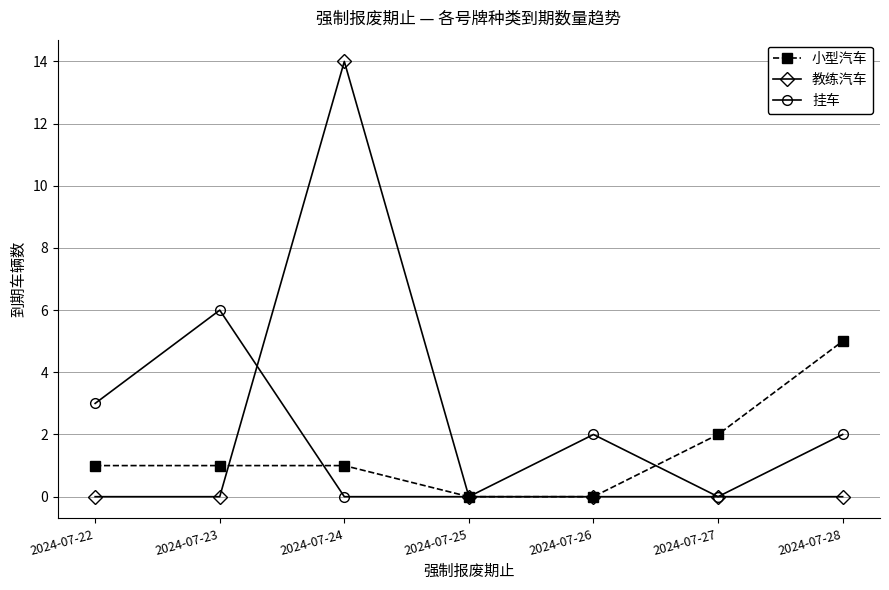

Where is the first local maximum for 挂车?

2024-07-23